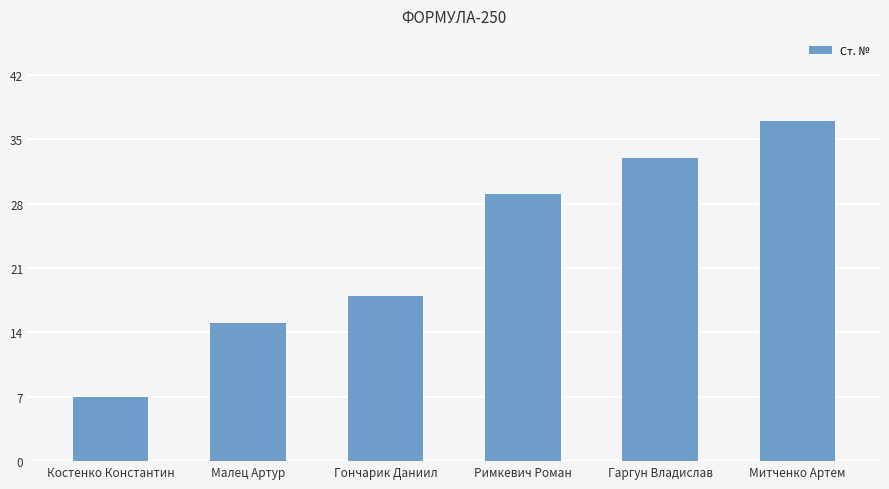

At which category does the chart reach its minimum across all series?

Костенко Константин